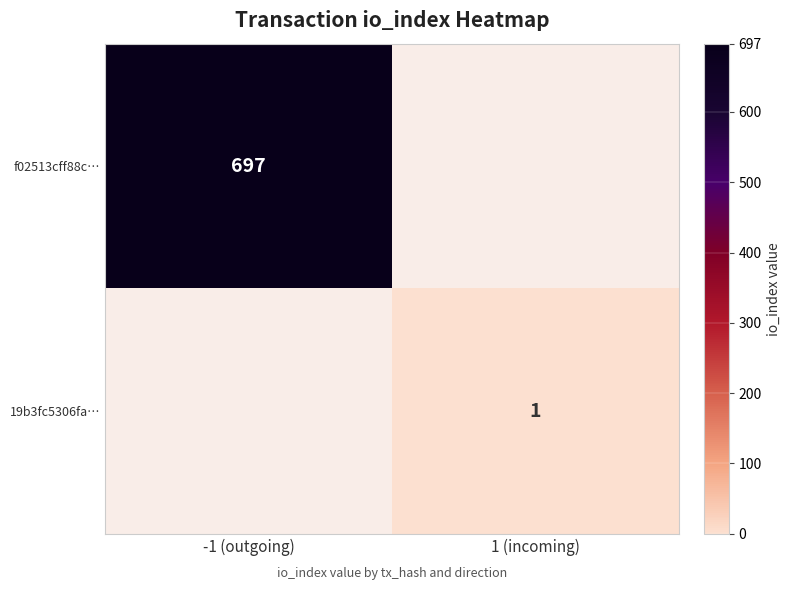

Is it true that 19b3fc5306fa… equals 1 at 1 (incoming)?

True